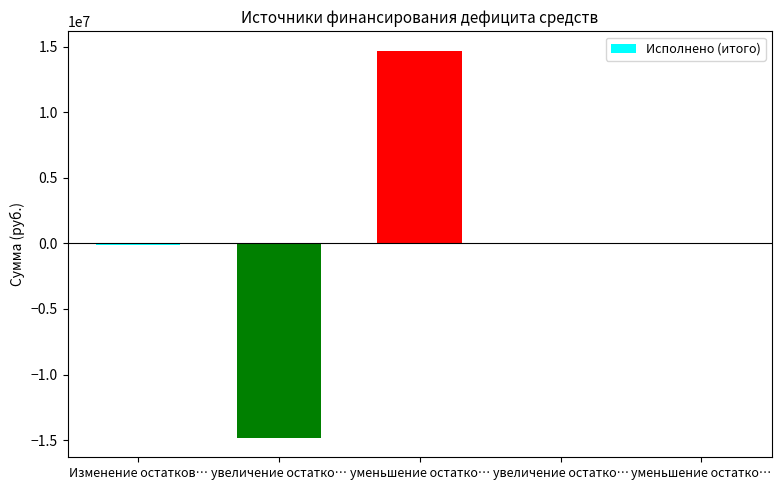

How many series are shown in this chart?

1